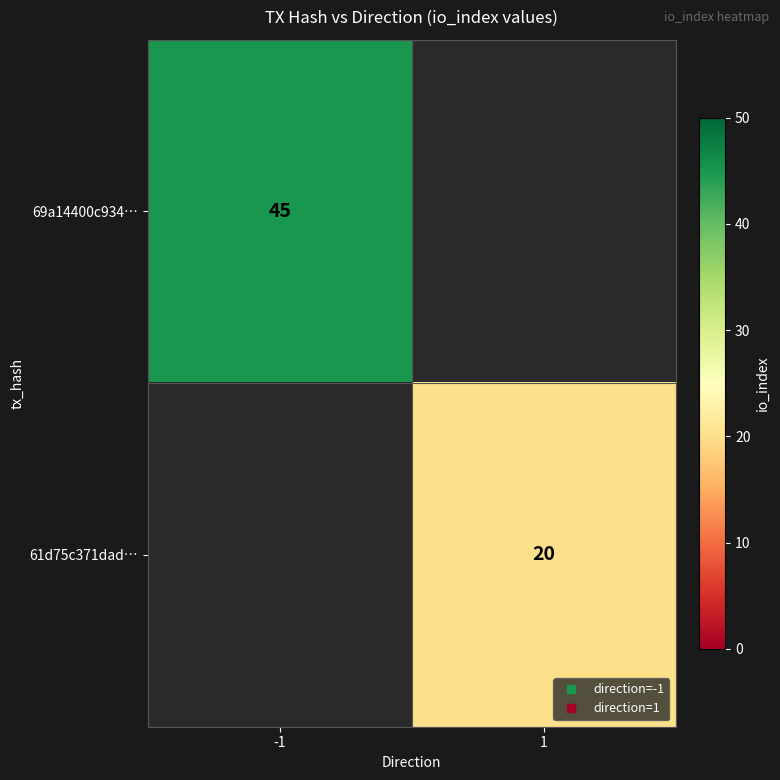

Where is 69a14400c934… nearest to the value 45?

-1